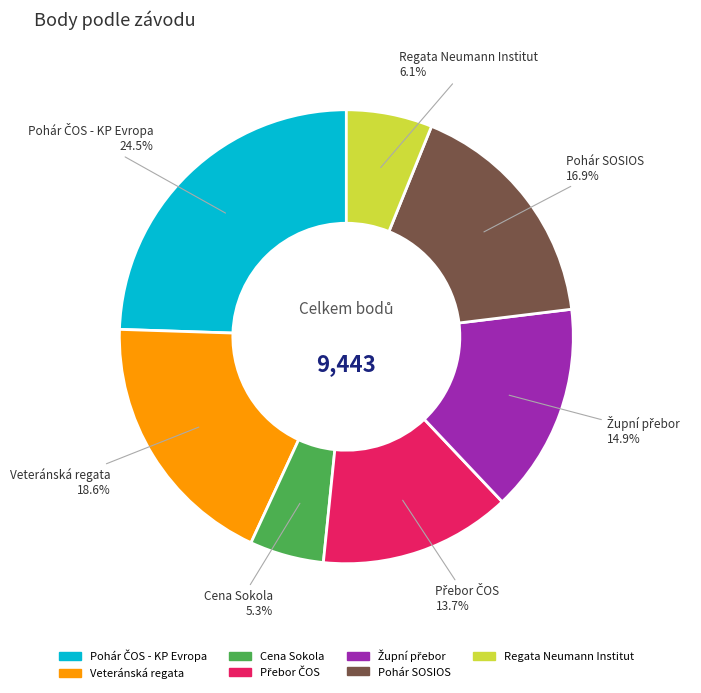

What is the ratio of the value at Veteránská regata to the value at Cena Sokola?

3.5